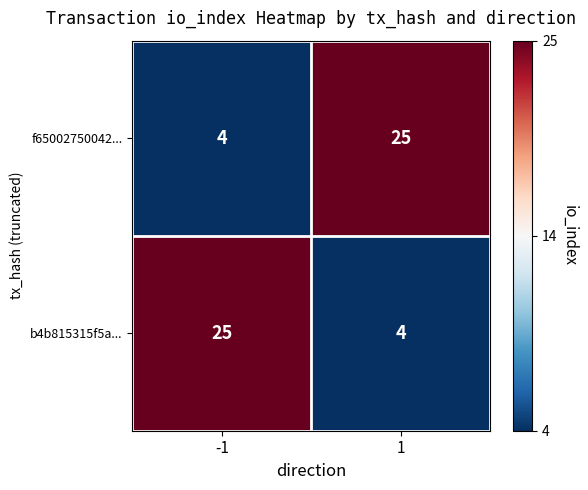

How many distinct data groups are displayed?

2